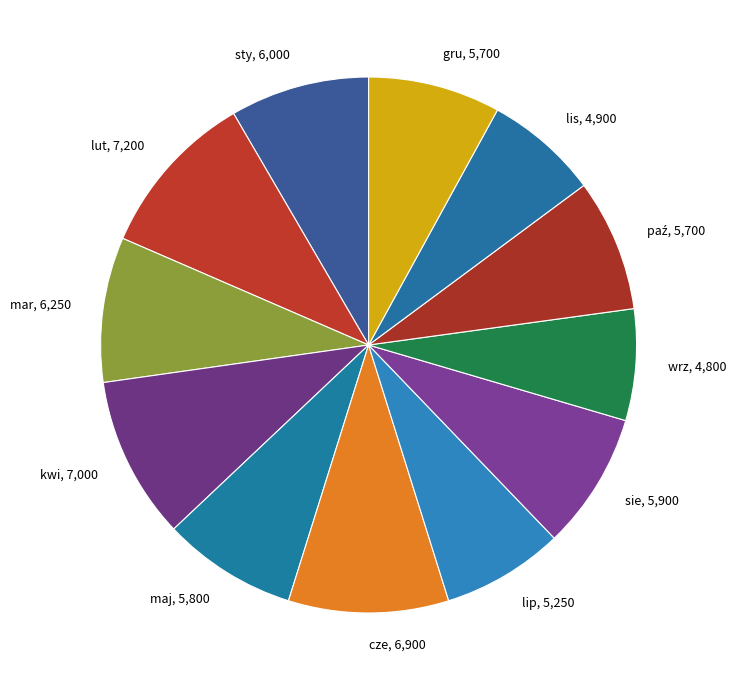

How many segments does this pie chart have?

12